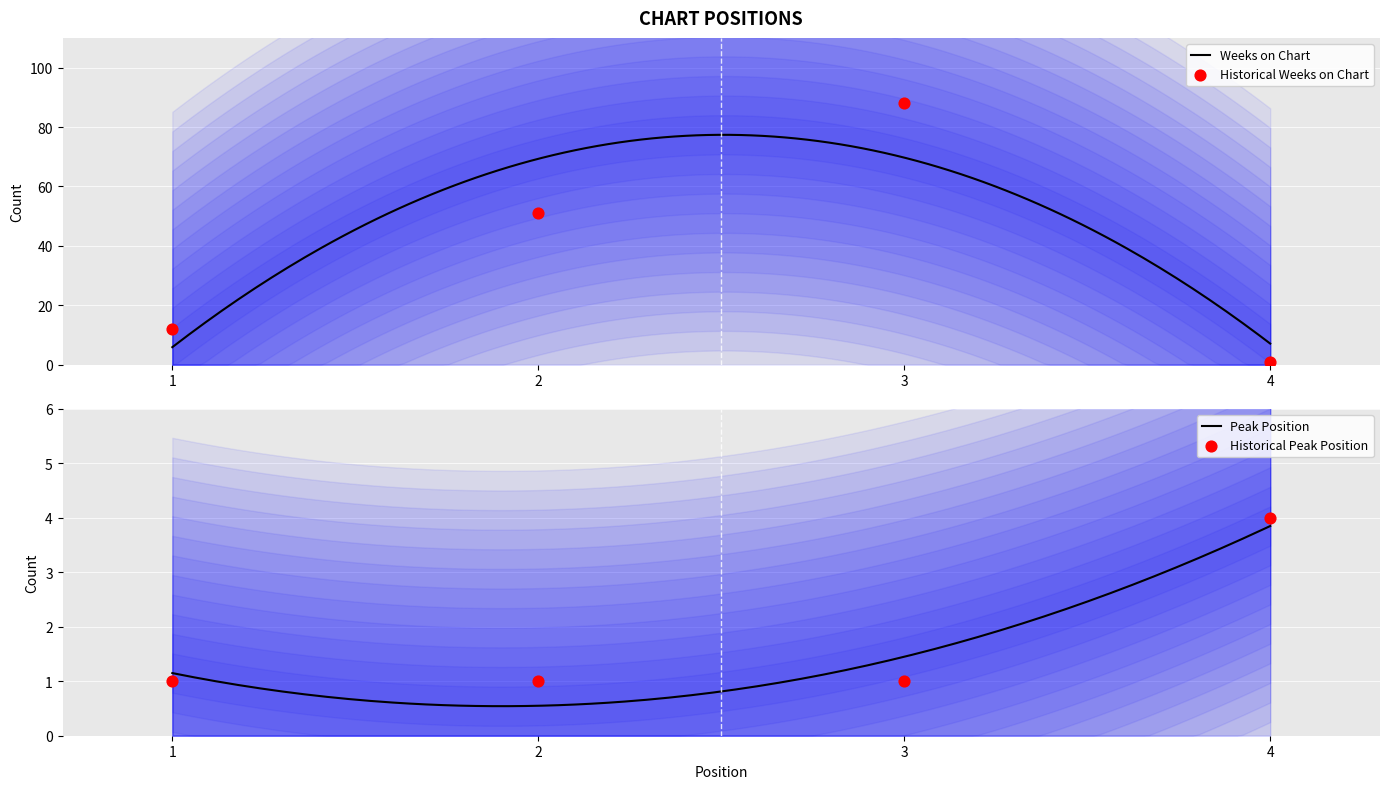

Is the value of Weeks on Chart at 2 greater than the value of Peak Position at 2?

Yes